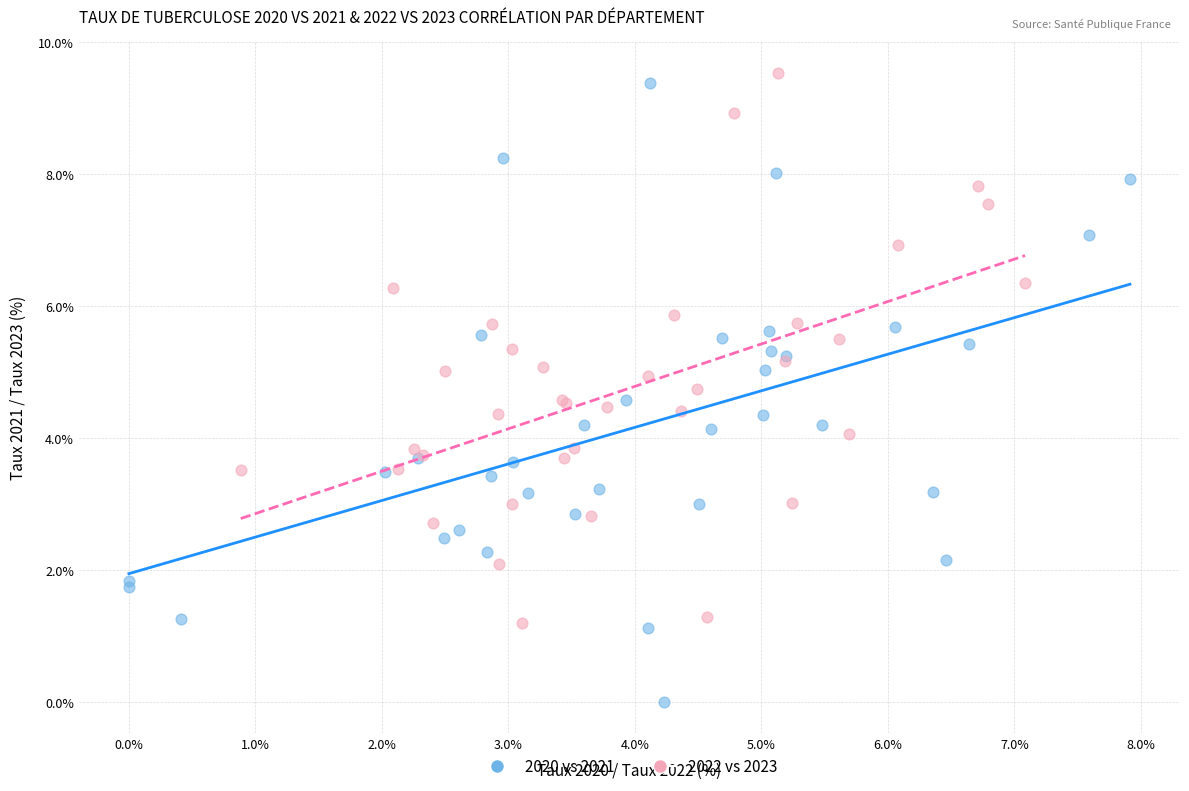

What are all the series names shown in the legend?

2020 vs 2021, 2022 vs 2023